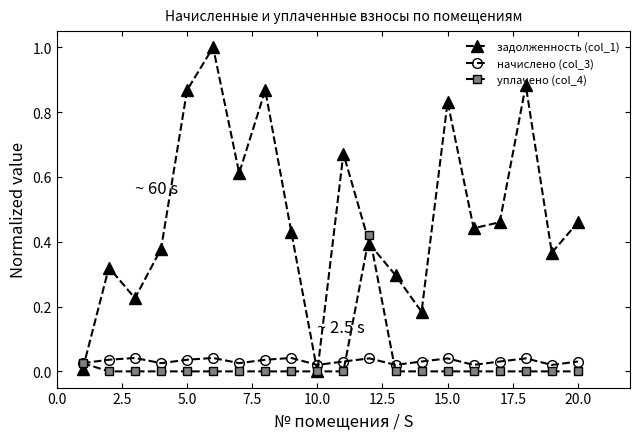

Rank the series by their maximum value, from highest to lowest.

задолженность (col_1), уплачено (col_4), начислено (col_3)